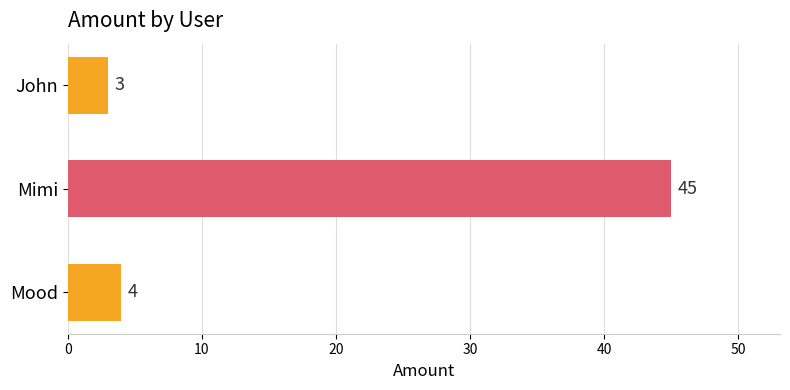

List the labels in order of value, largest first.

Mimi, Mood, John